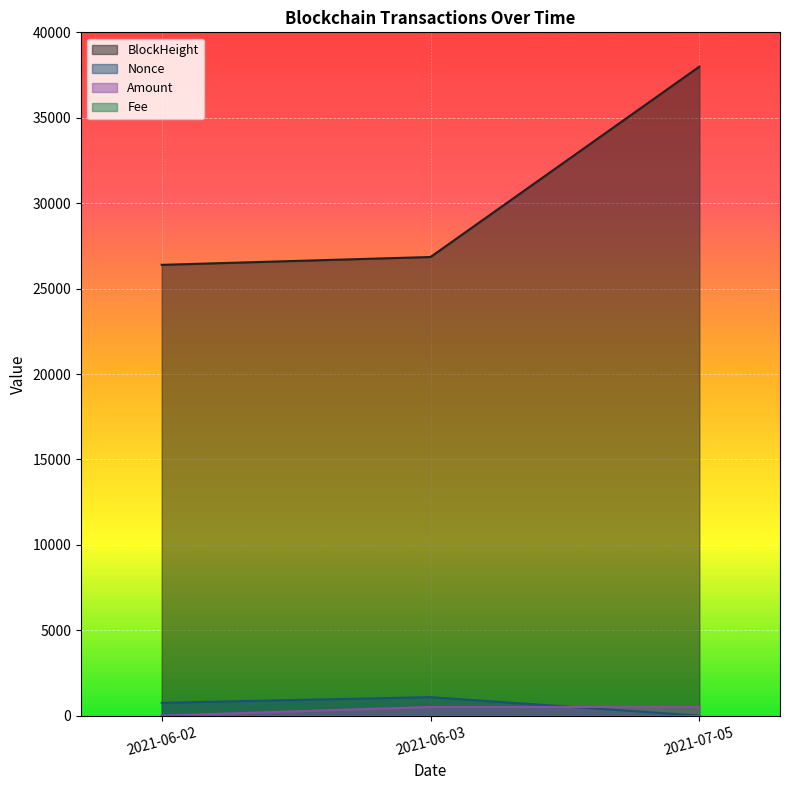

Which series has the largest total across all categories?

BlockHeight